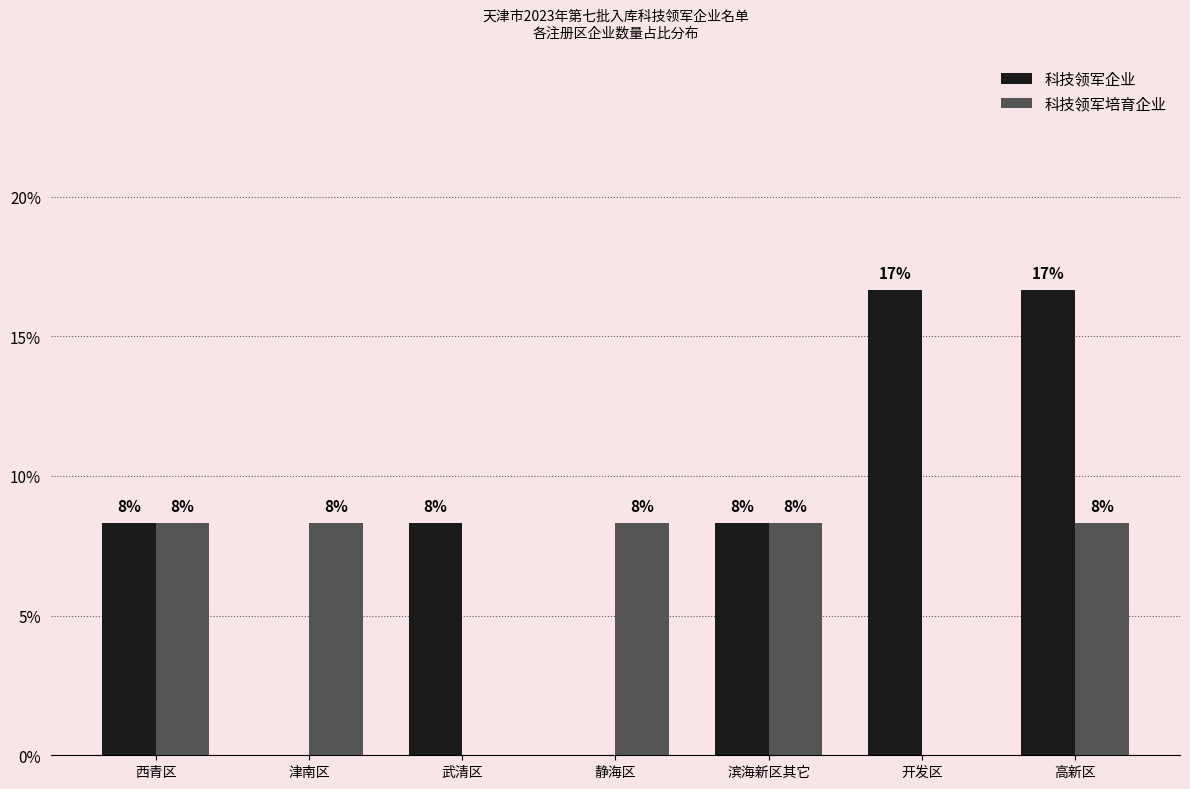

Reading right to left, extract all data points from this chart.

科技领军企业: 高新区=16.7	开发区=16.7	滨海新区其它=8.3	静海区=0.0	武清区=8.3	津南区=0.0	西青区=8.3
科技领军培育企业: 高新区=8.3	开发区=0.0	滨海新区其它=8.3	静海区=8.3	武清区=0.0	津南区=8.3	西青区=8.3